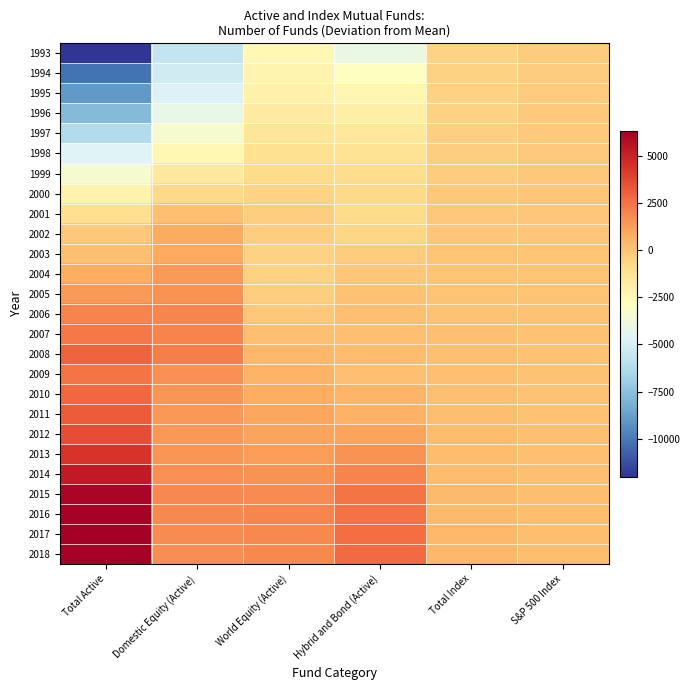

Reading right to left, transcribe all the data shown in this chart.

1993: S&P 500 Index=-248.2	Total Index=-544.5	Hybrid and Bond (Active)=-4011.3	World Equity (Active)=-2437.7	Domestic Equity (Active)=-5588.0	Total Active=-12037.0
1994: S&P 500 Index=-246.2	Total Index=-522.5	Hybrid and Bond (Active)=-2844.3	World Equity (Active)=-2196.7	Domestic Equity (Active)=-5135.0	Total Active=-10176.0
1995: S&P 500 Index=-244.2	Total Index=-508.5	Hybrid and Bond (Active)=-2286.3	World Equity (Active)=-1982.7	Domestic Equity (Active)=-4730.0	Total Active=-8999.0
1996: S&P 500 Index=-238.2	Total Index=-475.5	Hybrid and Bond (Active)=-1943.3	World Equity (Active)=-1672.7	Domestic Equity (Active)=-4146.0	Total Active=-7762.0
1997: S&P 500 Index=-225.2	Total Index=-413.5	Hybrid and Bond (Active)=-1507.3	World Equity (Active)=-1388.7	Domestic Equity (Active)=-3385.0	Total Active=-6281.0
1998: S&P 500 Index=-208.2	Total Index=-366.5	Hybrid and Bond (Active)=-1189.3	World Equity (Active)=-1072.7	Domestic Equity (Active)=-2425.0	Total Active=-4687.0
1999: S&P 500 Index=-165.2	Total Index=-297.5	Hybrid and Bond (Active)=-923.3	World Equity (Active)=-883.7	Domestic Equity (Active)=-1549.0	Total Active=-3356.0
2000: S&P 500 Index=-96.2	Total Index=-153.5	Hybrid and Bond (Active)=-805.3	World Equity (Active)=-571.7	Domestic Equity (Active)=-765.0	Total Active=-2142.0
2001: S&P 500 Index=-63.2	Total Index=-101.5	Hybrid and Bond (Active)=-835.3	World Equity (Active)=-363.7	Domestic Equity (Active)=188.0	Total Active=-1011.0
2002: S&P 500 Index=-34.2	Total Index=-40.5	Hybrid and Bond (Active)=-633.3	World Equity (Active)=-360.7	Domestic Equity (Active)=841.0	Total Active=-153.0
2003: S&P 500 Index=-12.2	Total Index=-17.5	Hybrid and Bond (Active)=-293.3	World Equity (Active)=-506.7	Domestic Equity (Active)=945.0	Total Active=145.0
2004: S&P 500 Index=13.8	Total Index=14.5	Hybrid and Bond (Active)=-30.3	World Equity (Active)=-514.7	Domestic Equity (Active)=1374.0	Total Active=829.0
2005: S&P 500 Index=23.8	Total Index=28.5	Hybrid and Bond (Active)=97.7	World Equity (Active)=-378.7	Domestic Equity (Active)=1625.0	Total Active=1344.0
2006: S&P 500 Index=56.8	Total Index=79.5	Hybrid and Bond (Active)=162.7	World Equity (Active)=-115.7	Domestic Equity (Active)=1960.0	Total Active=2007.0
2007: S&P 500 Index=66.8	Total Index=116.5	Hybrid and Bond (Active)=178.7	World Equity (Active)=126.3	Domestic Equity (Active)=2011.0	Total Active=2316.0
2008: S&P 500 Index=72.8	Total Index=137.5	Hybrid and Bond (Active)=309.7	World Equity (Active)=470.3	Domestic Equity (Active)=2187.0	Total Active=2967.0
2009: S&P 500 Index=61.8	Total Index=153.5	Hybrid and Bond (Active)=184.7	World Equity (Active)=617.3	Domestic Equity (Active)=1679.0	Total Active=2481.0
2010: S&P 500 Index=69.8	Total Index=171.5	Hybrid and Bond (Active)=487.7	World Equity (Active)=774.3	Domestic Equity (Active)=1539.0	Total Active=2801.0
2011: S&P 500 Index=105.8	Total Index=251.5	Hybrid and Bond (Active)=690.7	World Equity (Active)=990.3	Domestic Equity (Active)=1475.0	Total Active=3156.0
2012: S&P 500 Index=117.8	Total Index=266.5	Hybrid and Bond (Active)=1107.7	World Equity (Active)=1082.3	Domestic Equity (Active)=1440.0	Total Active=3630.0
2013: S&P 500 Index=134.8	Total Index=279.5	Hybrid and Bond (Active)=1610.7	World Equity (Active)=1300.3	Domestic Equity (Active)=1511.0	Total Active=4422.0
2014: S&P 500 Index=172.8	Total Index=306.5	Hybrid and Bond (Active)=2044.7	World Equity (Active)=1581.3	Domestic Equity (Active)=1671.0	Total Active=5297.0
2015: S&P 500 Index=204.8	Total Index=361.5	Hybrid and Bond (Active)=2471.7	World Equity (Active)=1827.3	Domestic Equity (Active)=1853.0	Total Active=6152.0
2016: S&P 500 Index=201.8	Total Index=381.5	Hybrid and Bond (Active)=2554.7	World Equity (Active)=1926.3	Domestic Equity (Active)=1859.0	Total Active=6340.0
2017: S&P 500 Index=230.8	Total Index=436.5	Hybrid and Bond (Active)=2672.7	World Equity (Active)=1875.3	Domestic Equity (Active)=1825.0	Total Active=6373.0
2018: S&P 500 Index=245.8	Total Index=456.5	Hybrid and Bond (Active)=2728.7	World Equity (Active)=1876.3	Domestic Equity (Active)=1740.0	Total Active=6345.0